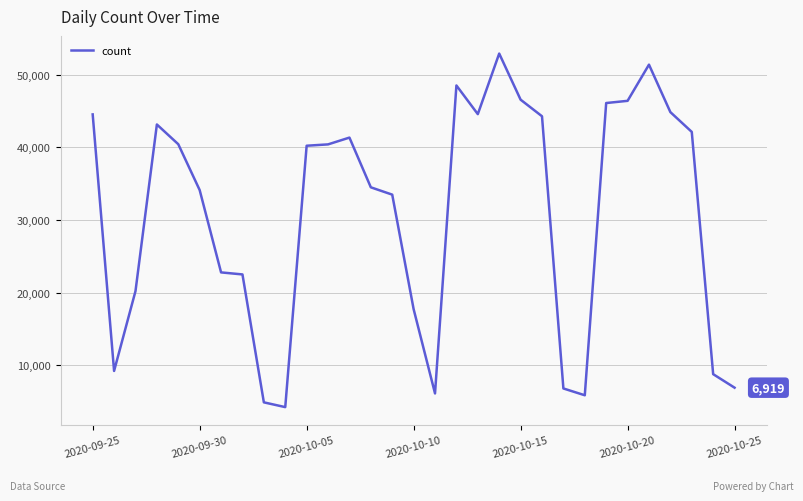

What is the minimum value shown in the chart?

4243